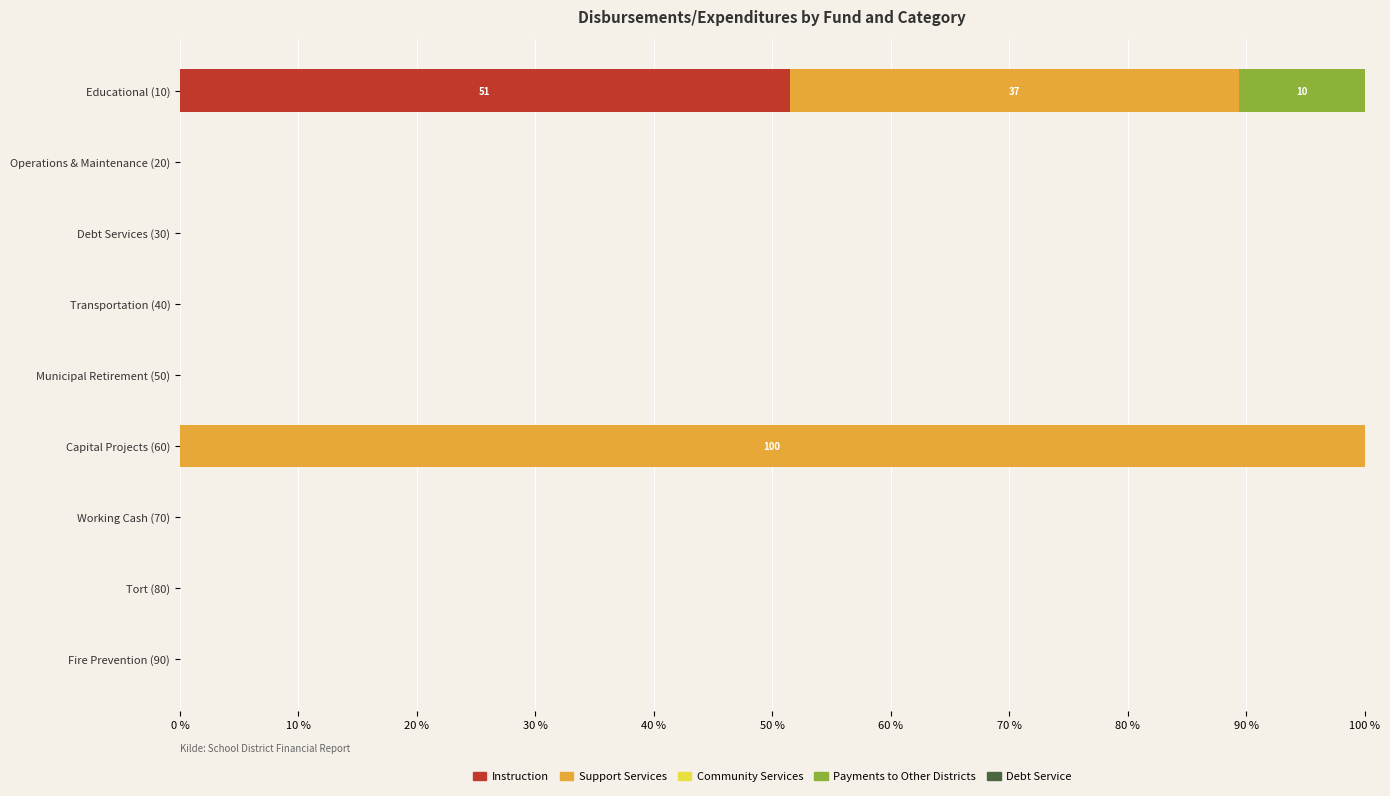

What is the highest value of the Instruction series?

51.5